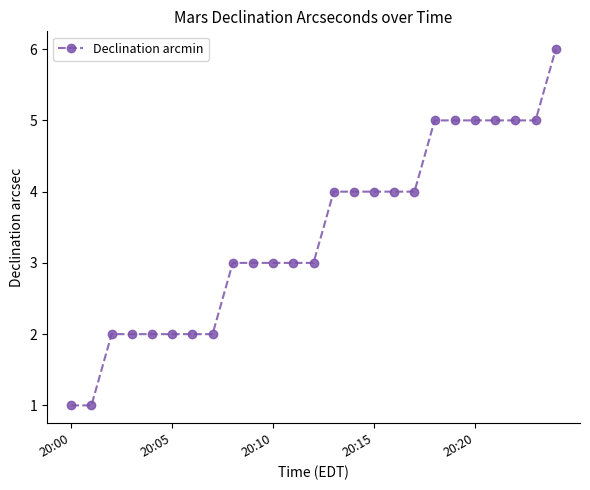

What is the greatest value displayed?

6